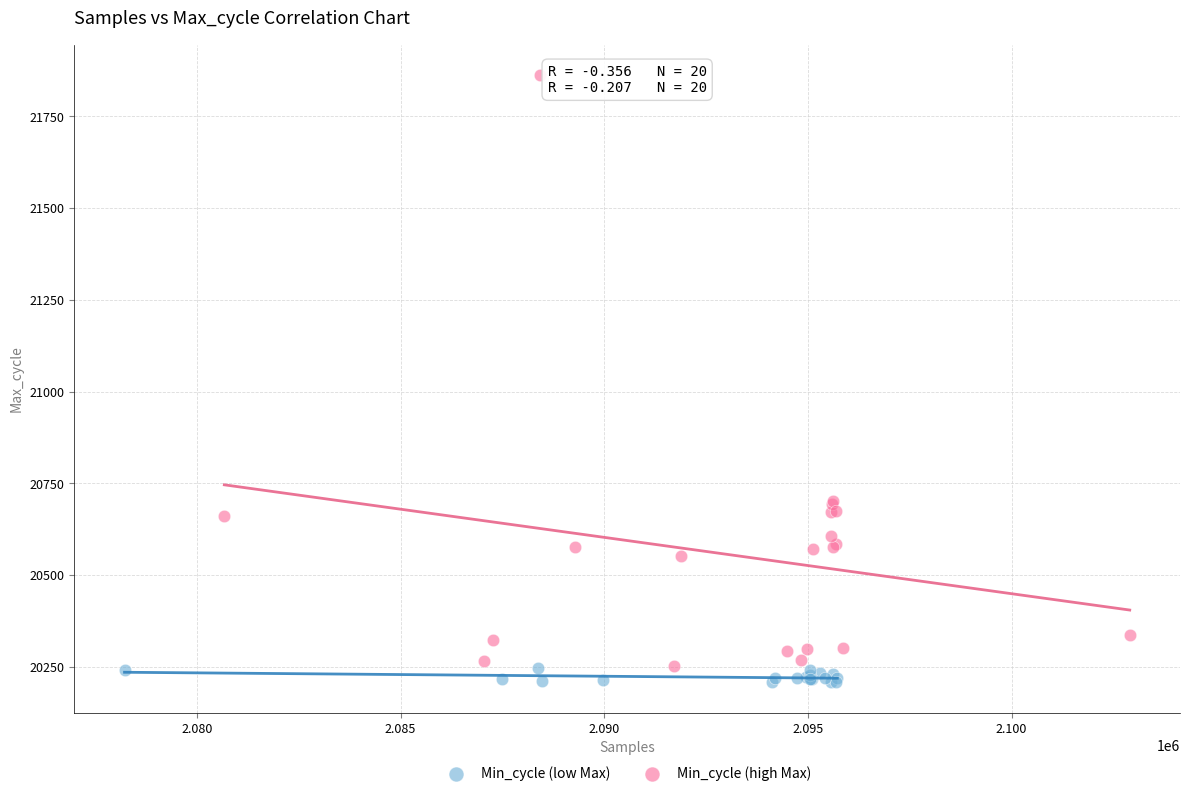

Which series contains the highest Y value?

Min_cycle (high Max)